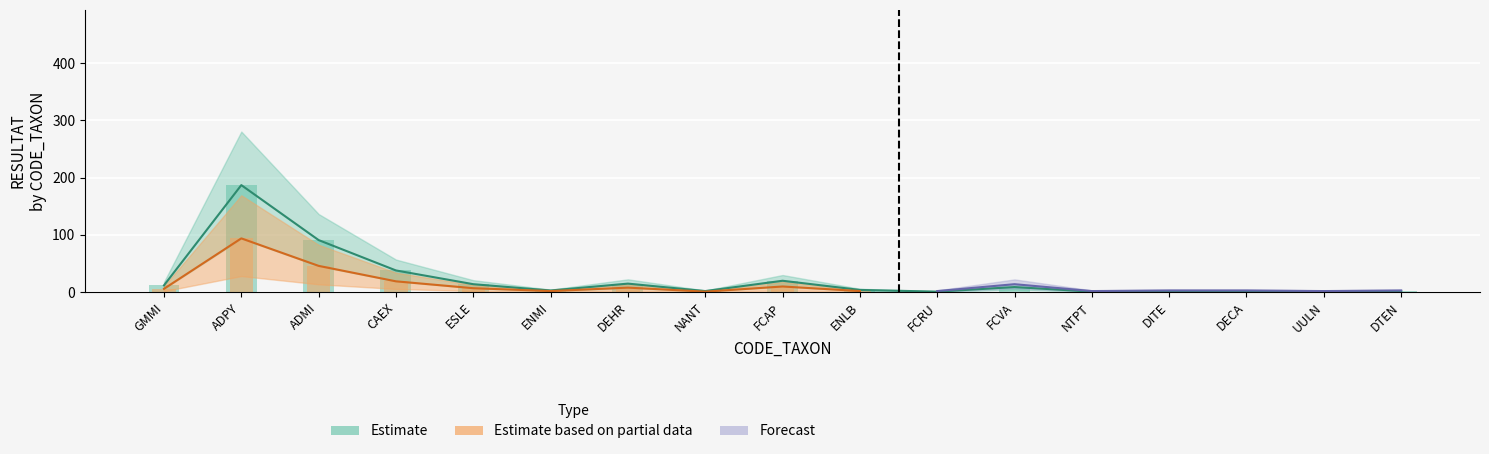

Rank the series at ESLE from highest to lowest value.

Estimate, Estimate based on partial data